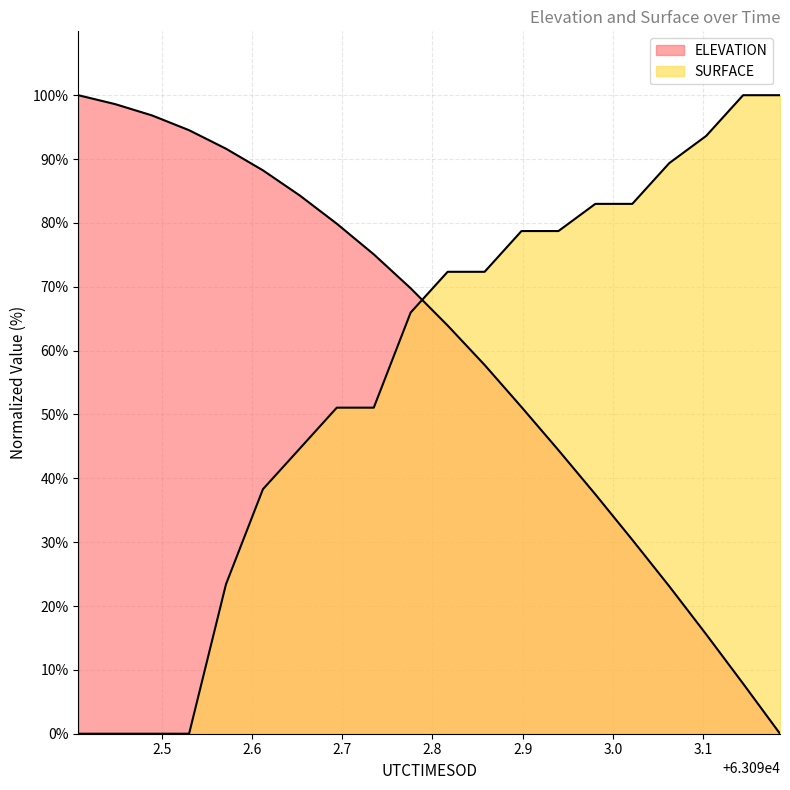

List the series in order of their peak value, highest first.

ELEVATION, SURFACE